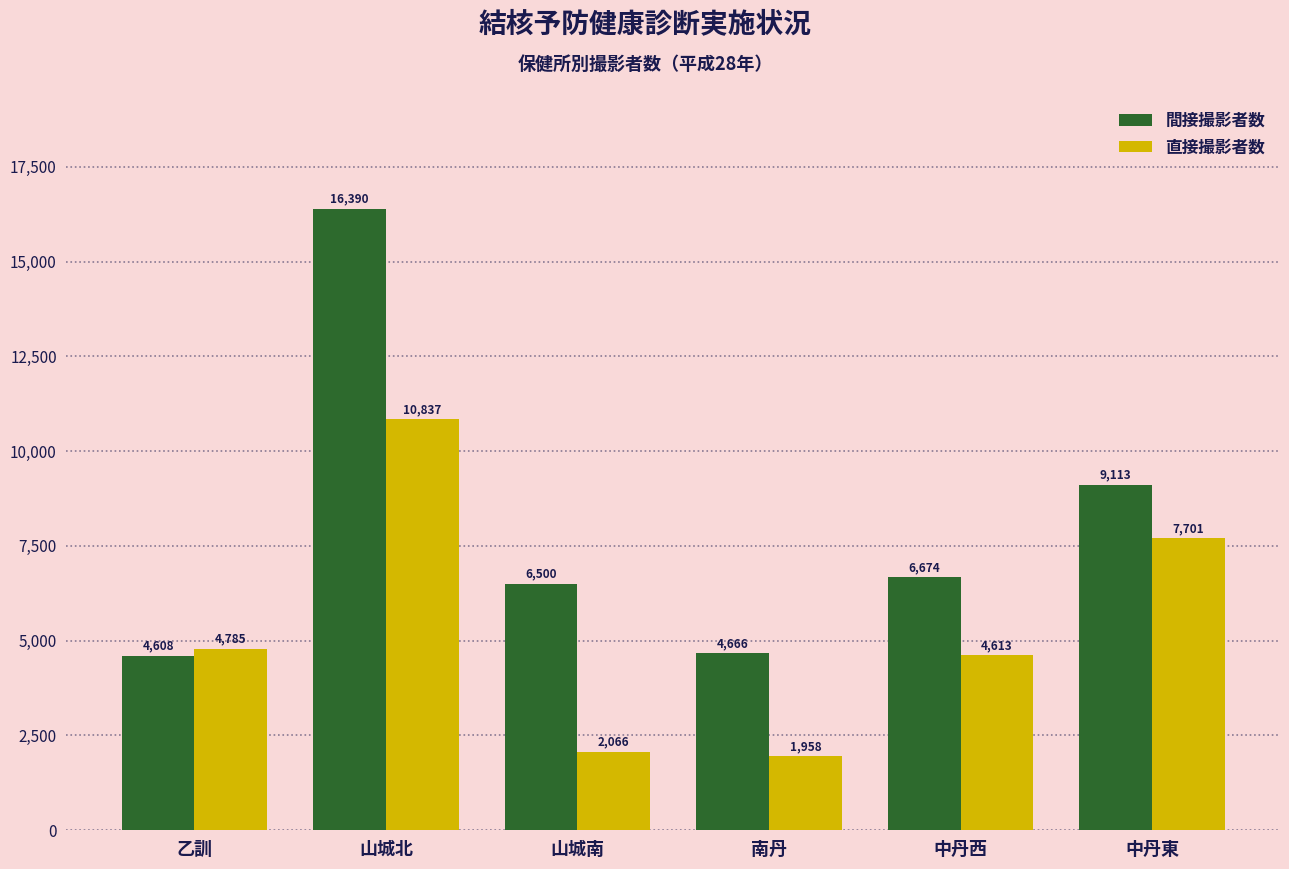

Which label corresponds to the smallest value in the chart?

南丹